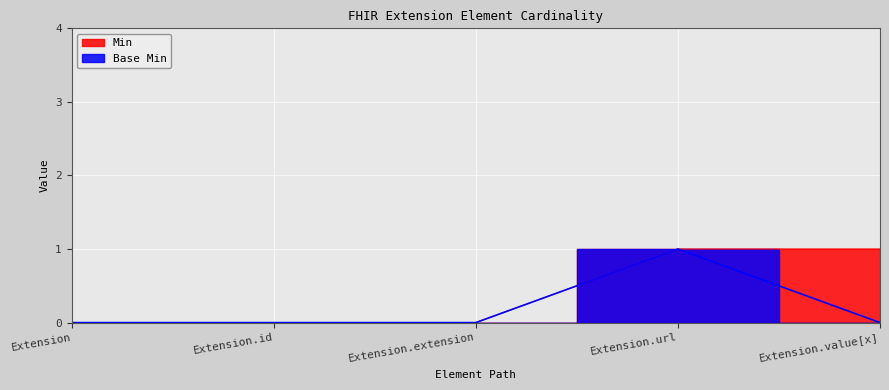

What is the sum of the Base Min values at Extension.url and Extension.value[x]?

1